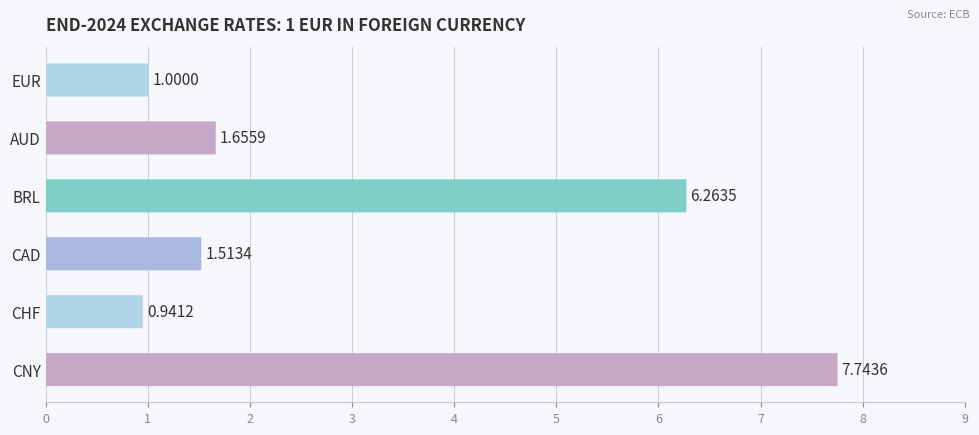

What is the average value?

3.2